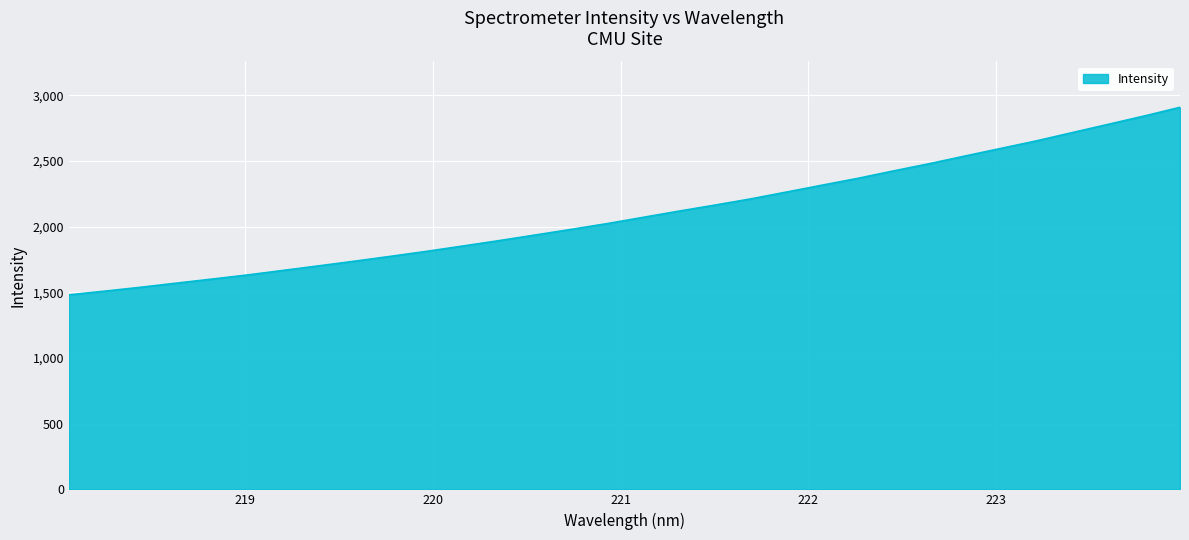

What is the maximum value shown in the chart?

2907.6